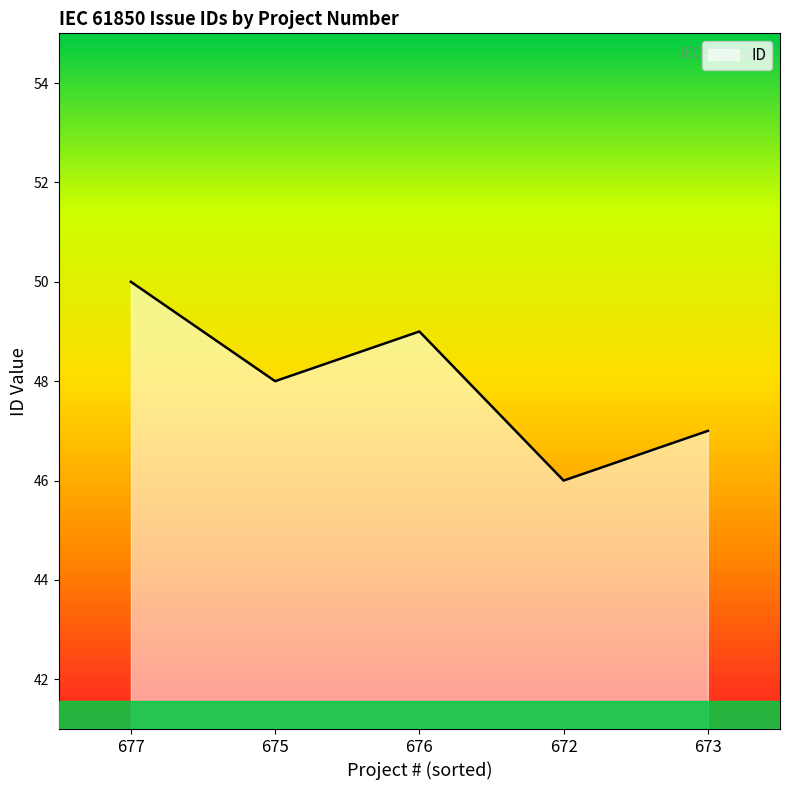

Where is the first local minimum?

675